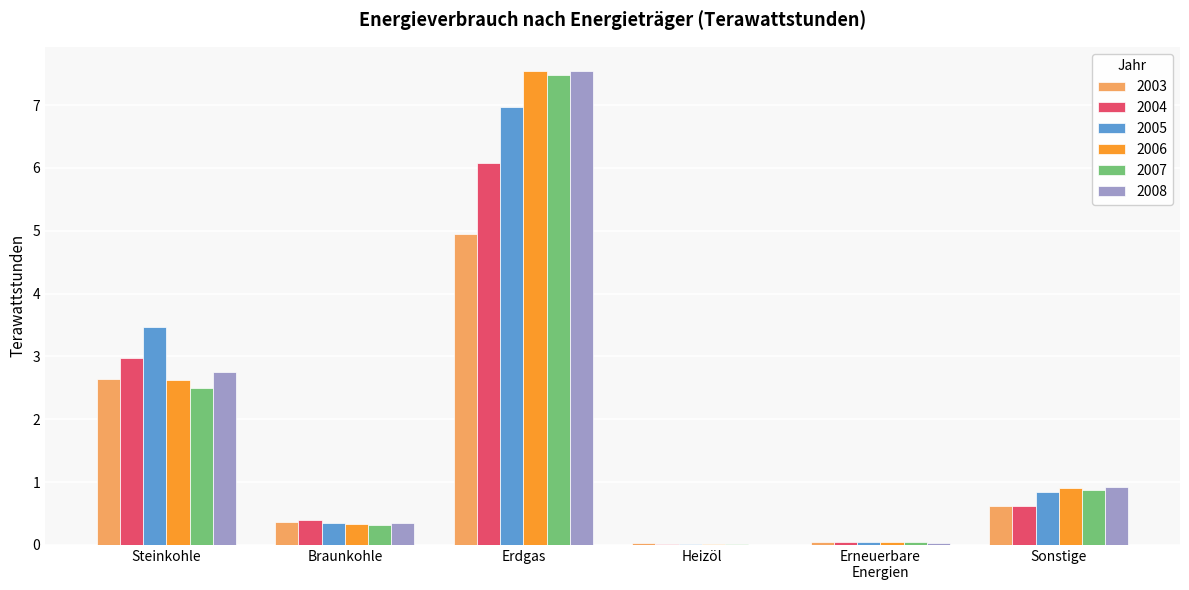

What are all the series names shown in the legend?

2003, 2004, 2005, 2006, 2007, 2008